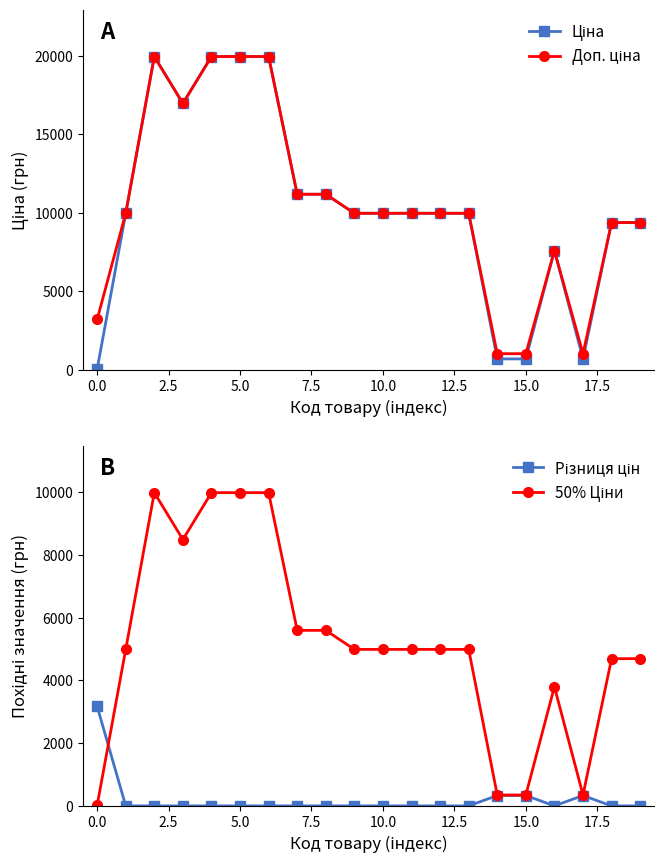

Does the chart display data point markers on the line(s)?

Yes